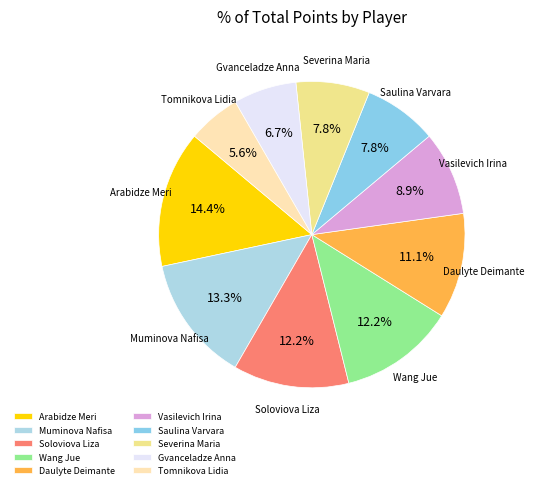

To the nearest percent, what is the combined percentage of Tomnikova Lidia and Severina Maria?

13%